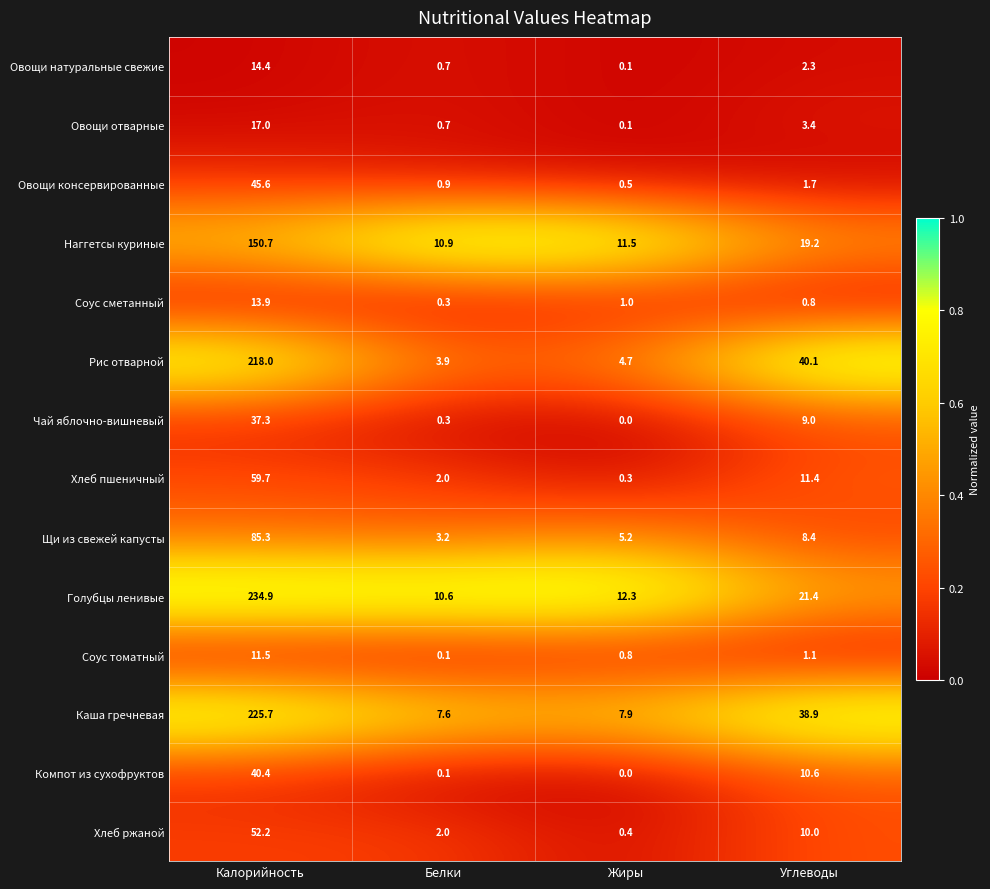

True or false: Овощи консервированные has a value of 1.4 at Белки.

False